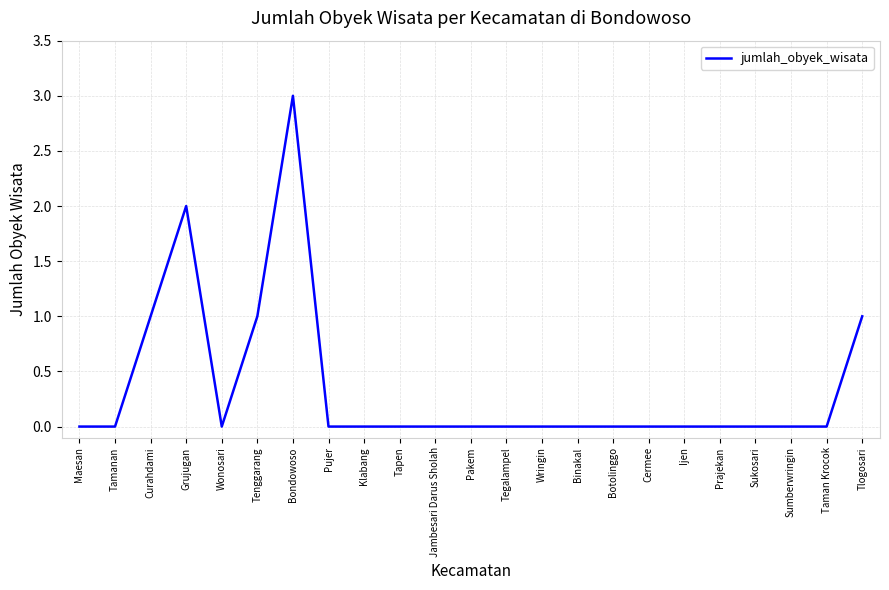

What position from the left is Grujugan?

4